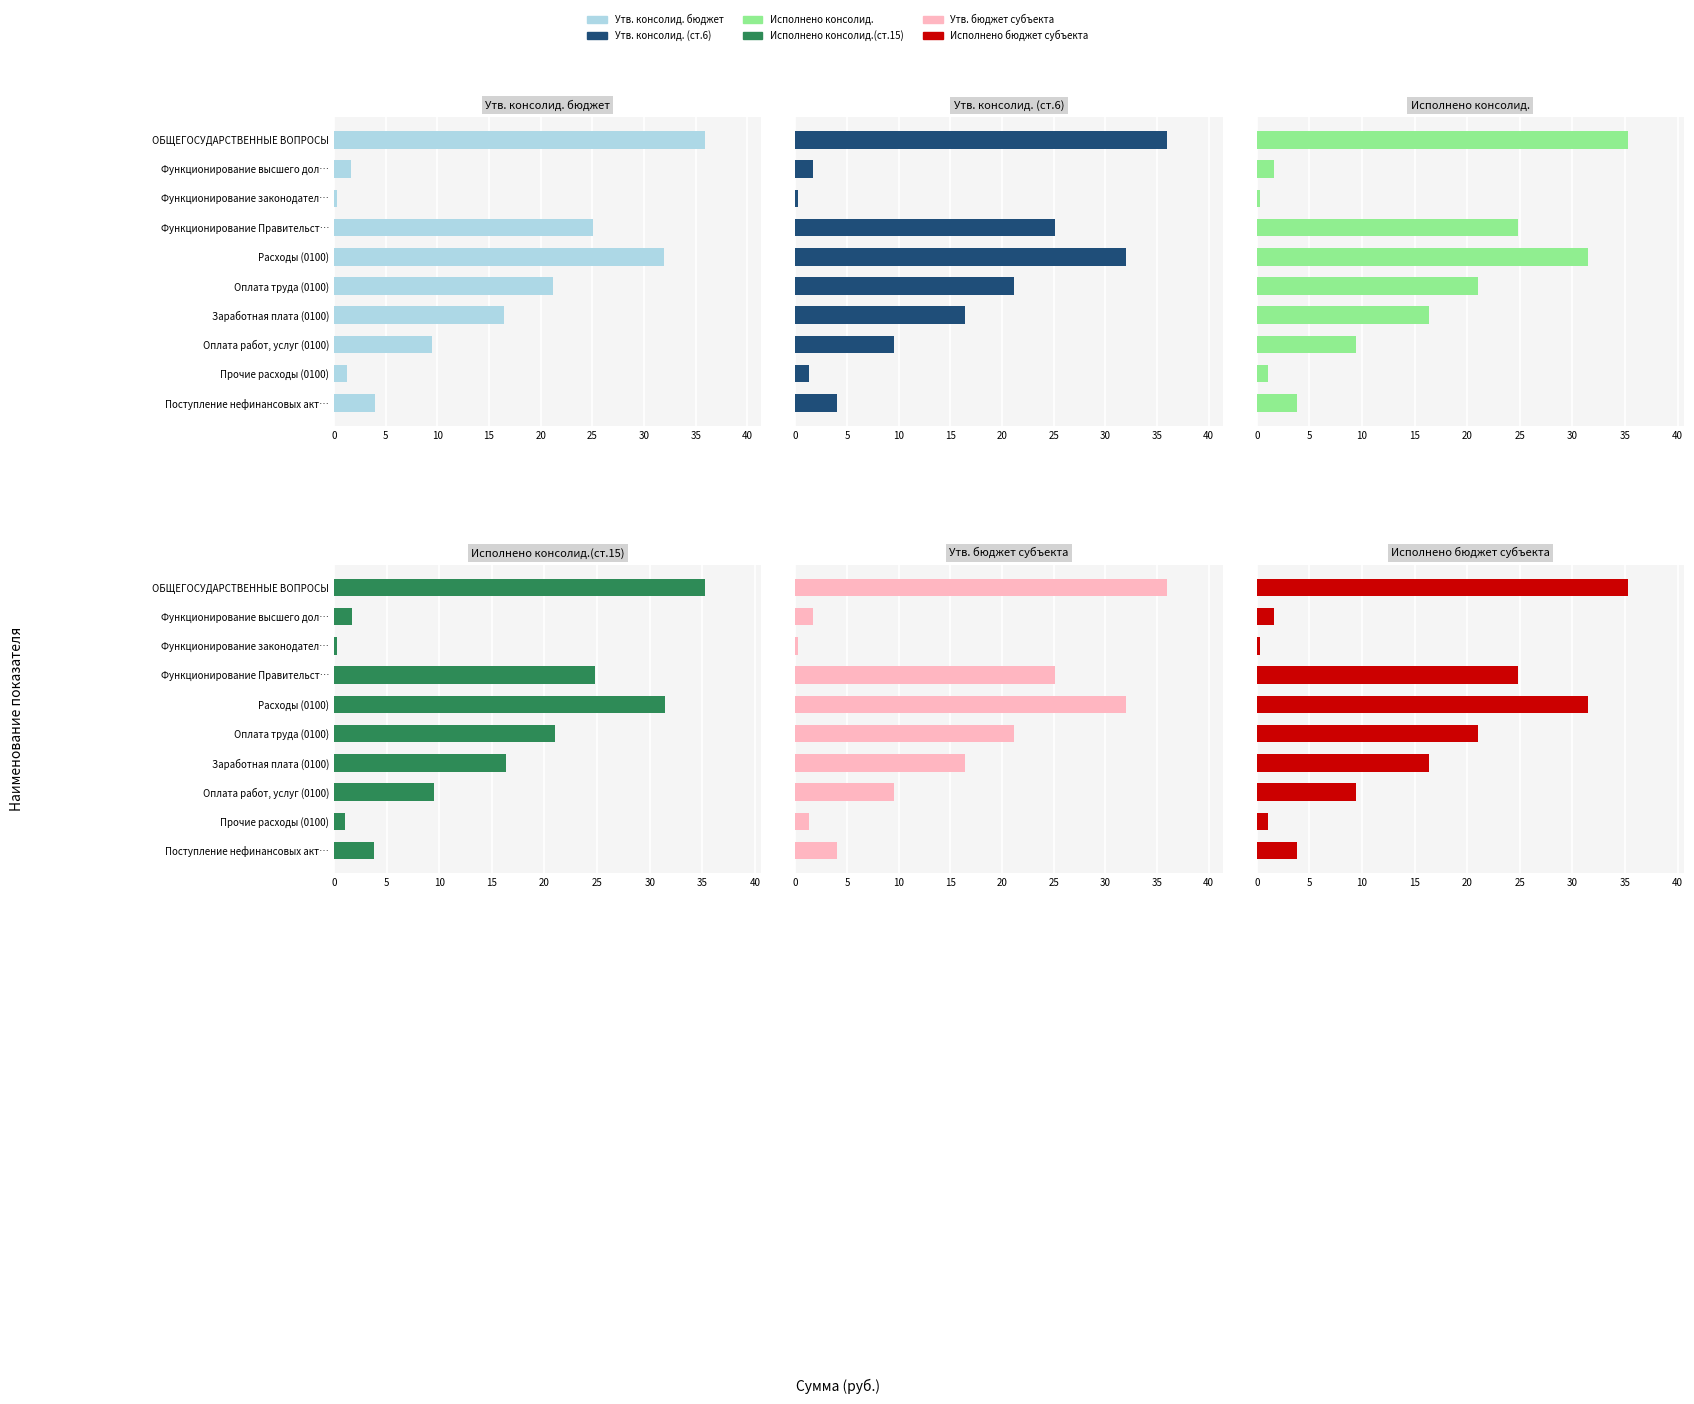

How many data points does each series have?

10